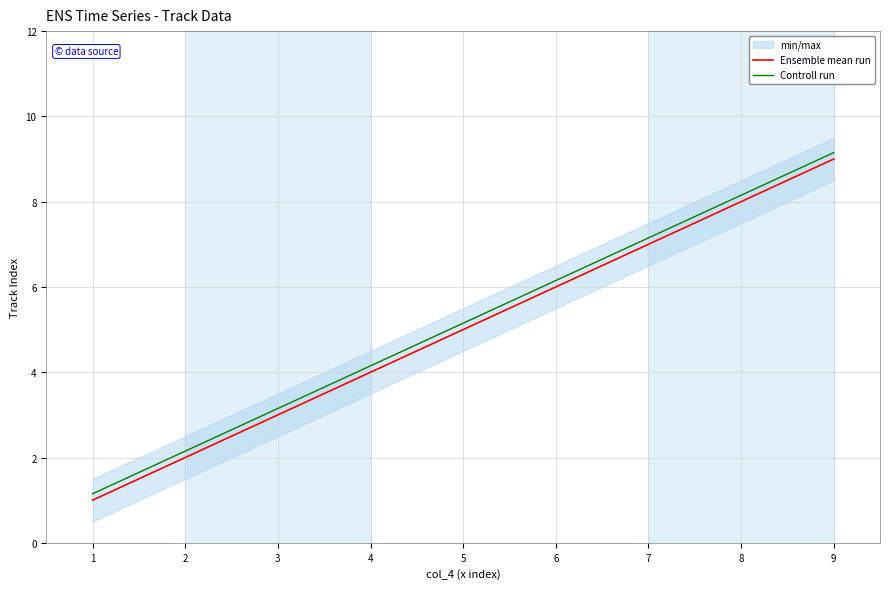

True or false: Controll run and Ensemble mean run intersect in this chart.

False